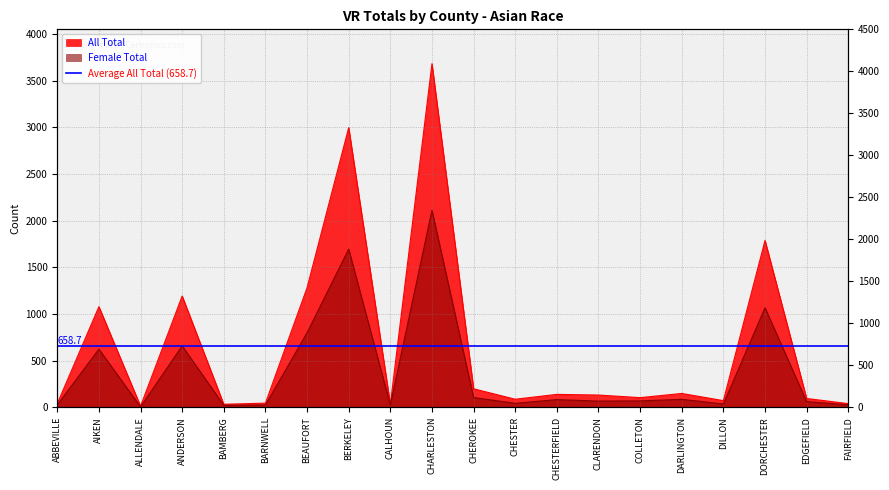

What is the average value of the All Total series?

659